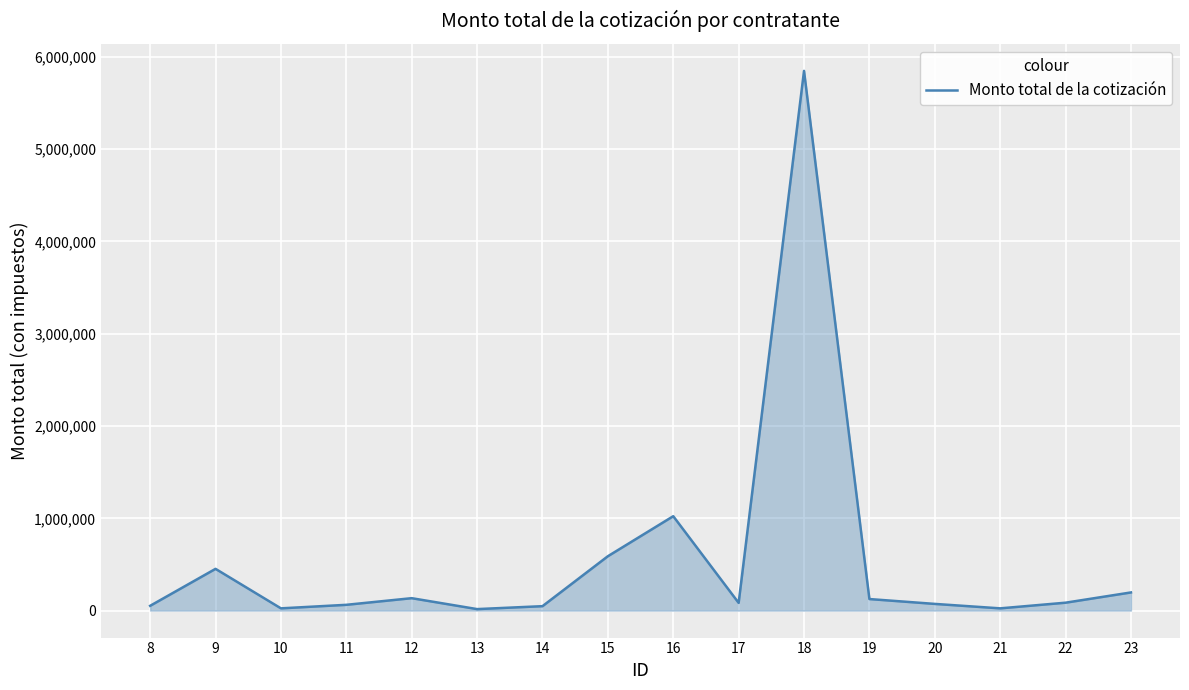

The chart shows a value of 47932.5 at 14. True or false?

True